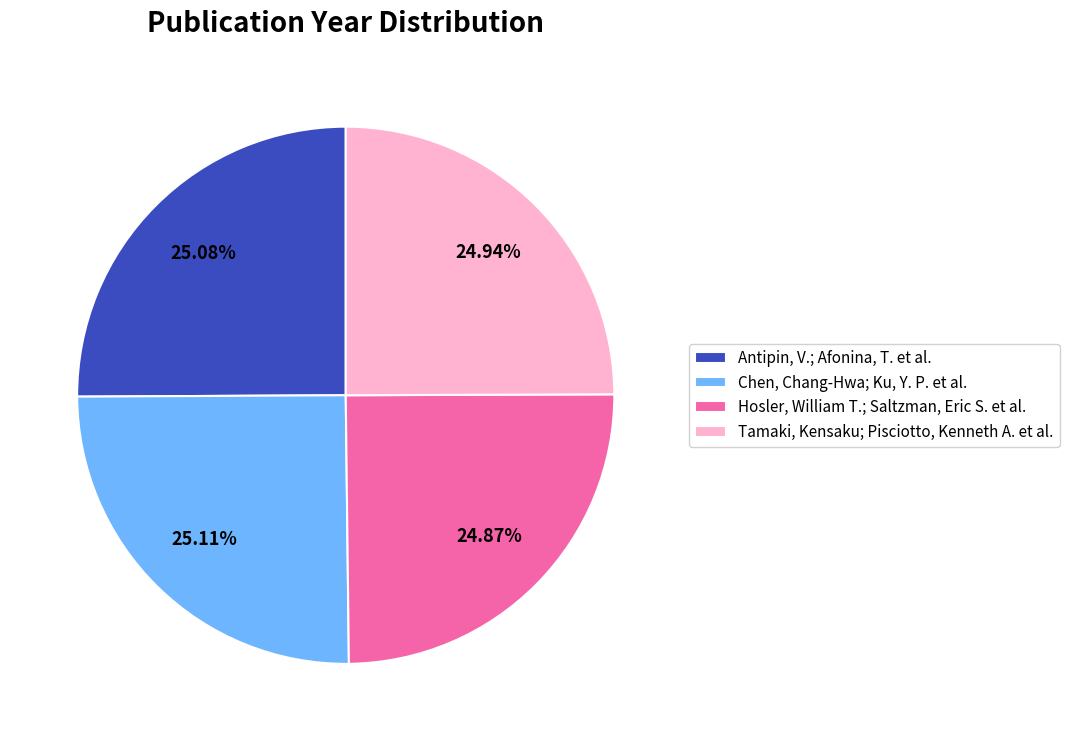

The Antipin, V.; Afonina, T. et al. slice represents 33% of the pie. True or false?

False